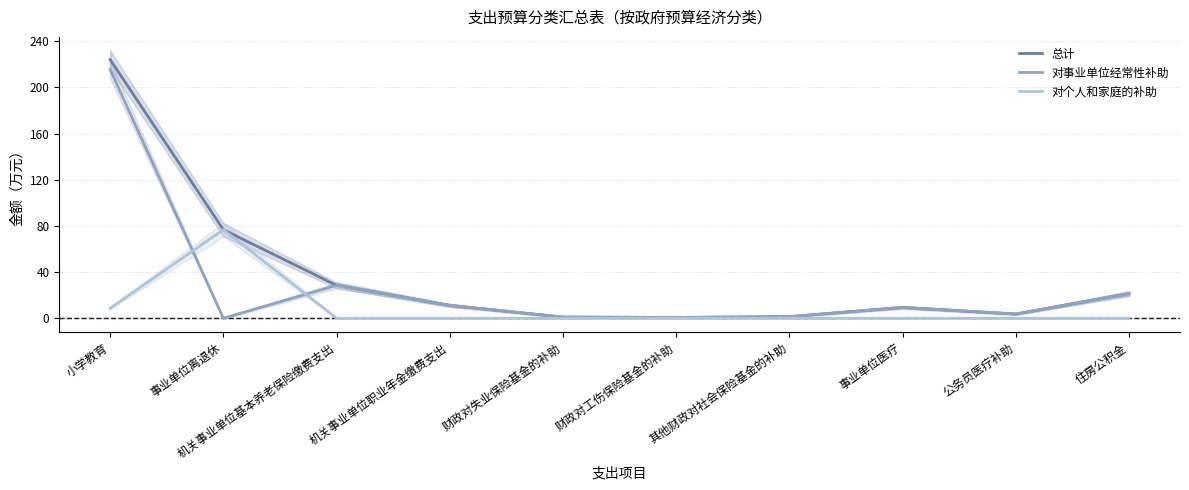

What is the difference between the maximum and minimum values in the 总计 series?

223.5